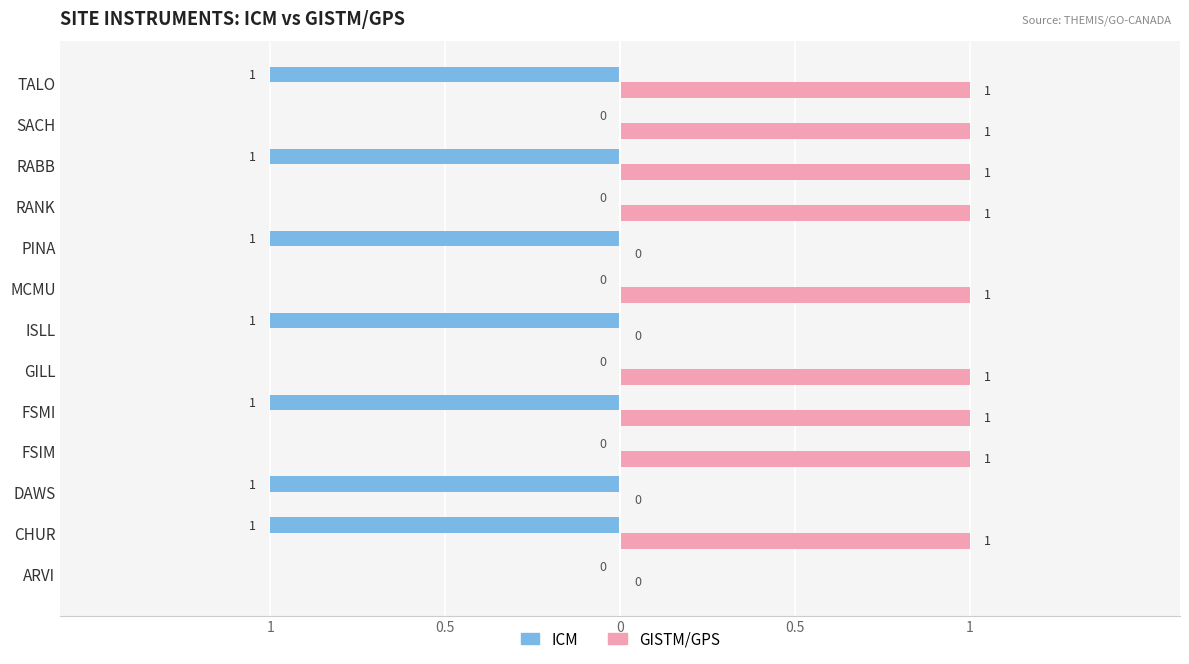

Reading left to right, list all the values displayed in this chart.

ICM: 0	-1	-1	0	-1	0	-1	0	-1	0	-1	0	-1
GISTM/GPS: 0	1	0	1	1	1	0	1	0	1	1	1	1